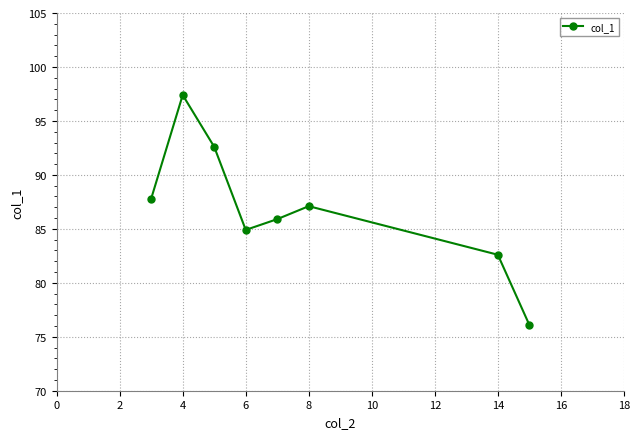

True or false: the data has more than 2 interior local peaks.

False